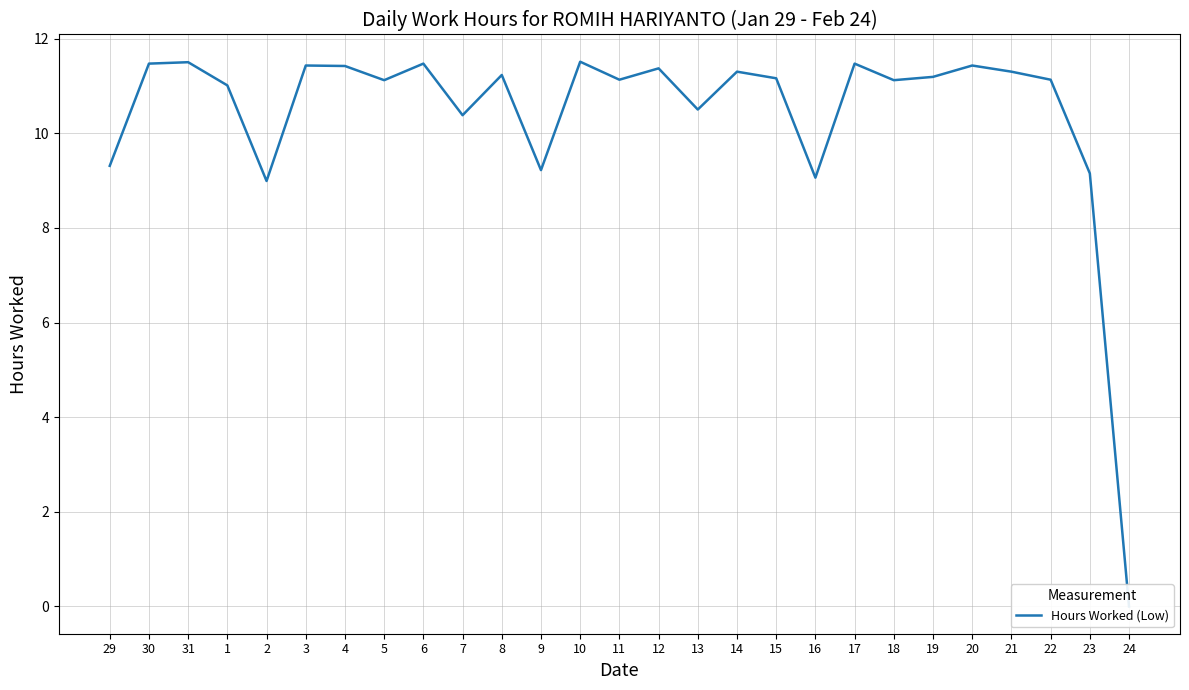

What is the difference between the maximum and minimum values?

11.5